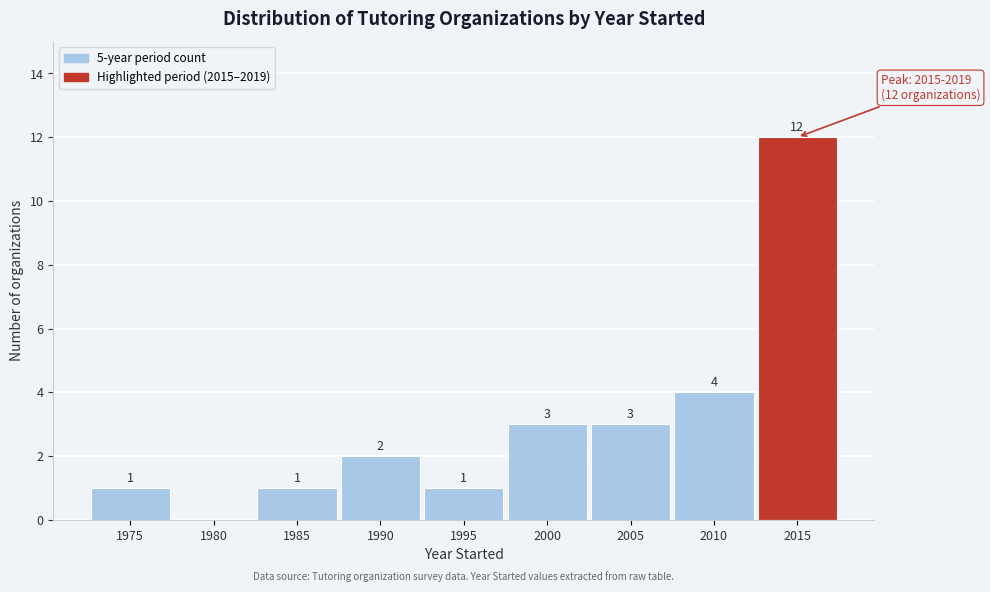

Reading left to right, transcribe all the data shown in this chart.

1975=1	1980=0	1985=1	1990=2	1995=1	2000=3	2005=3	2010=4	2015=12